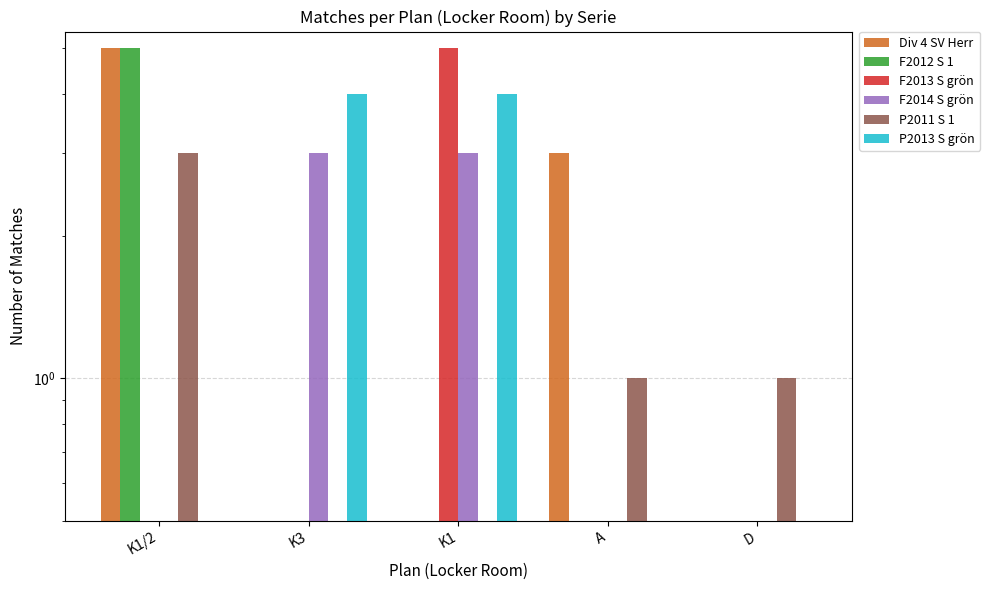

What is the sum of all F2013 S grön values?

5